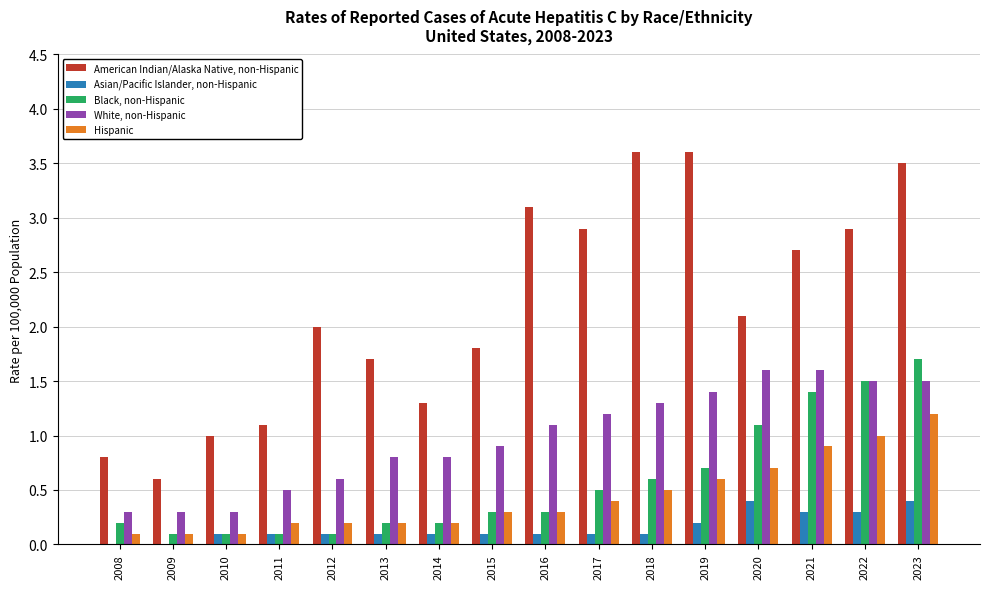

Is it true that Hispanic equals 0.2 at 2018?

False